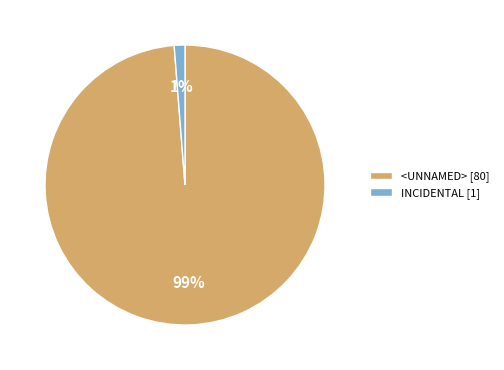

Between <UNNAMED> [80] and INCIDENTAL [1], which is larger?

<UNNAMED> [80]